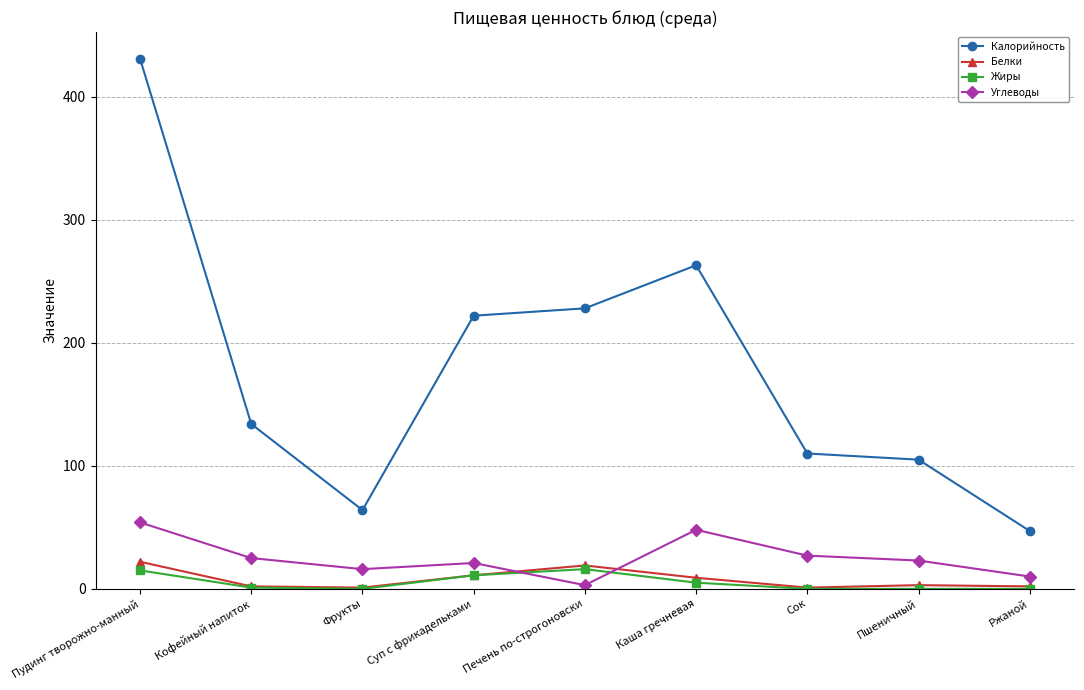

What is the sum of the Калорийность values at Сок and Пудинг творожно-манный?

541